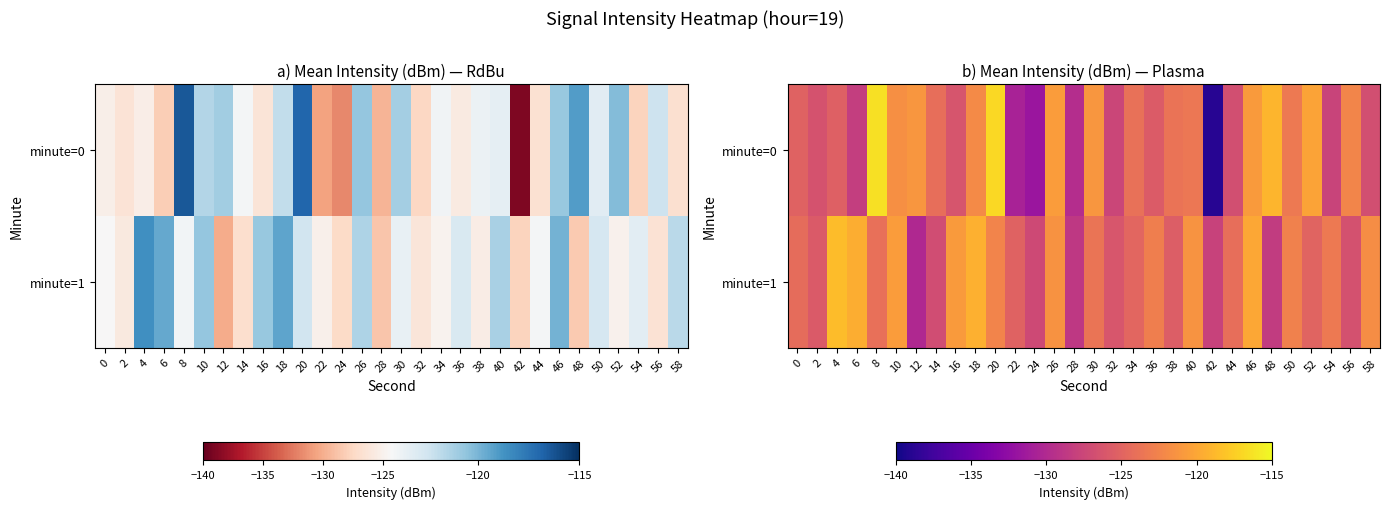

What is the lowest value of the minute=1 series?

-130.1